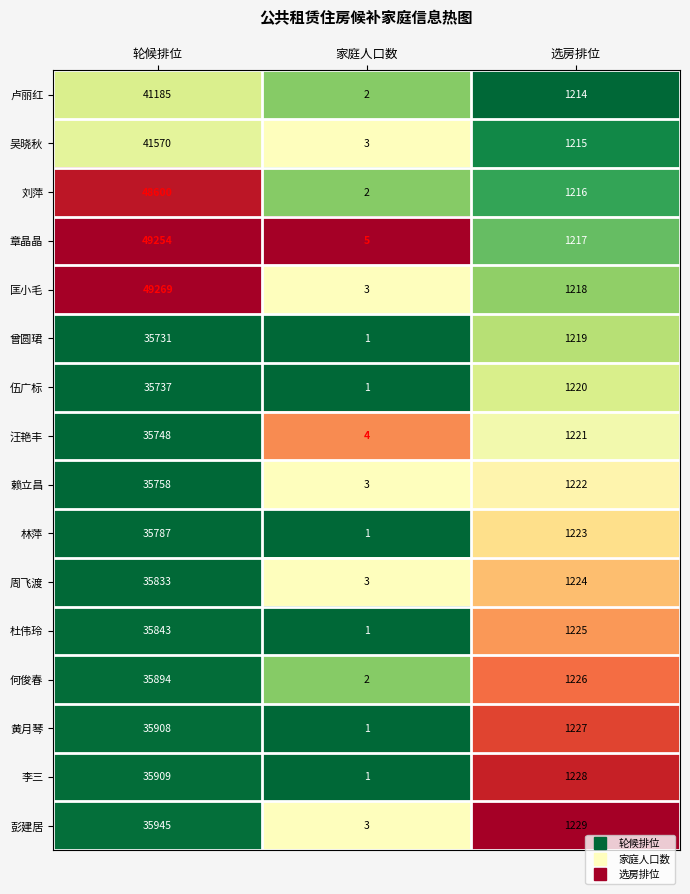

Read the 章晶晶 value at 轮候排位, to the nearest 10.

49250